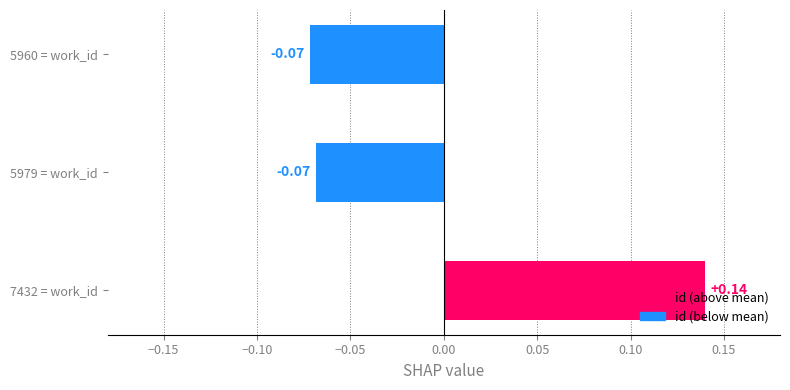

Which has a higher value, 7432 = work_id or 5960 = work_id?

7432 = work_id